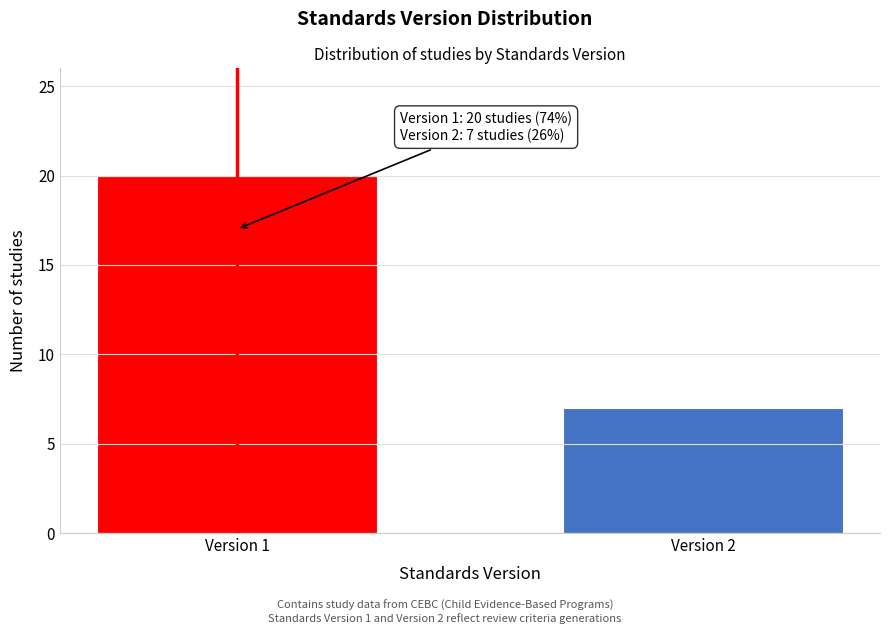

Reading right to left, what are all the values shown in this chart?

7	20